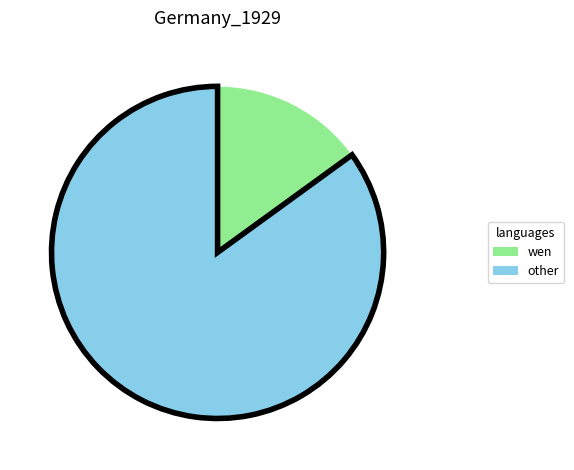

Is there a majority slice in this chart?

Yes